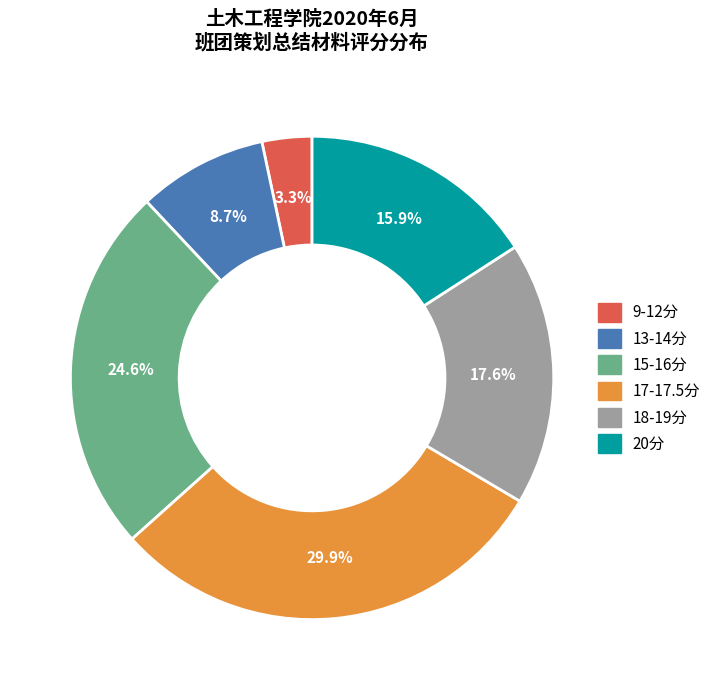

Is there any slice that represents more than half of the pie?

No